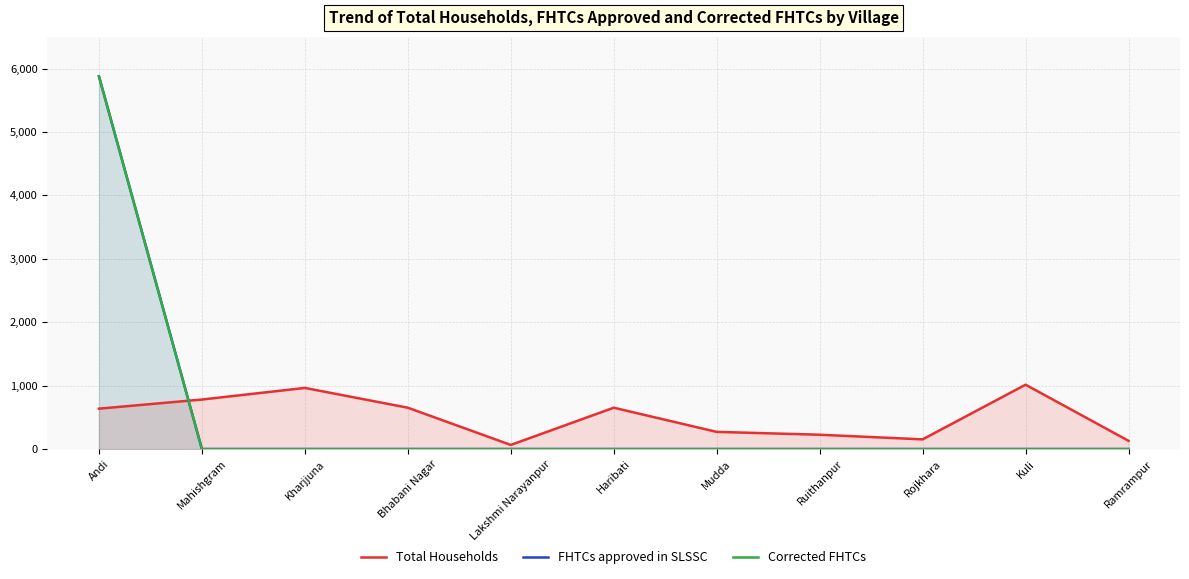

The value of FHTCs approved in SLSSC at Ruithanpur is 0. True or false?

True